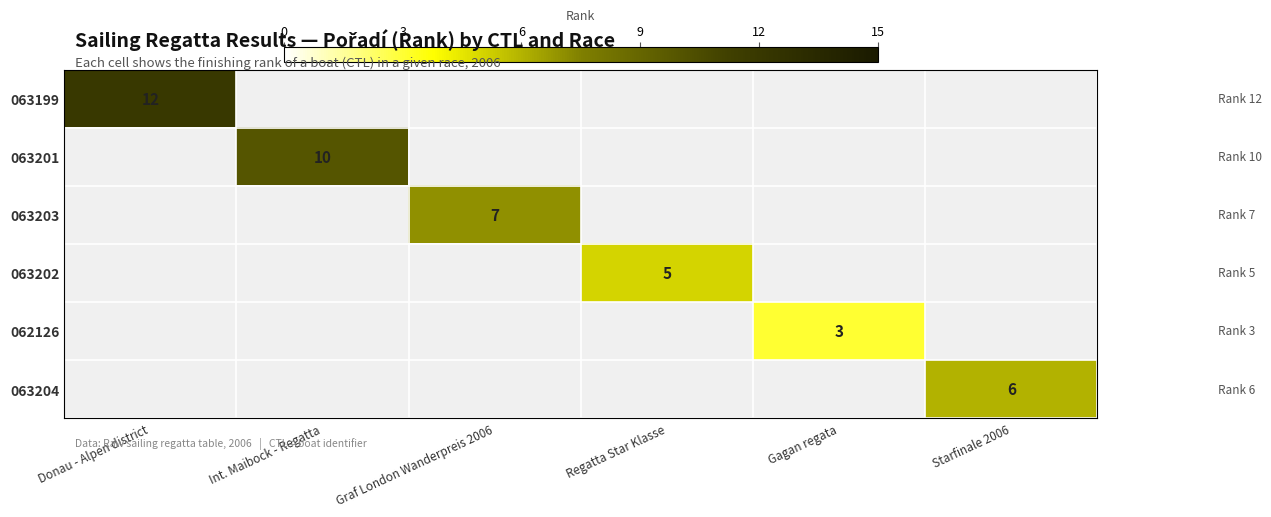

The 063203 series shows 7 at Graf London Wanderpreis 2006. True or false?

True